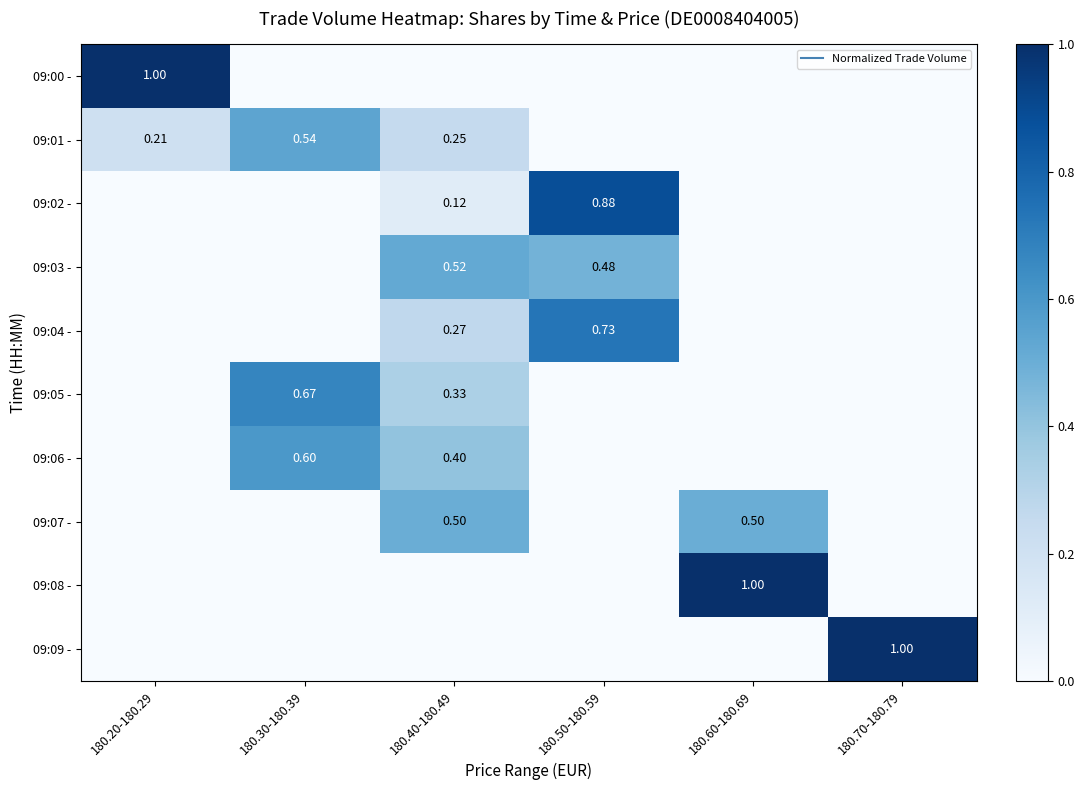

True or false: 09:05 - has a value of -0.4 at 180.50-180.59.

False